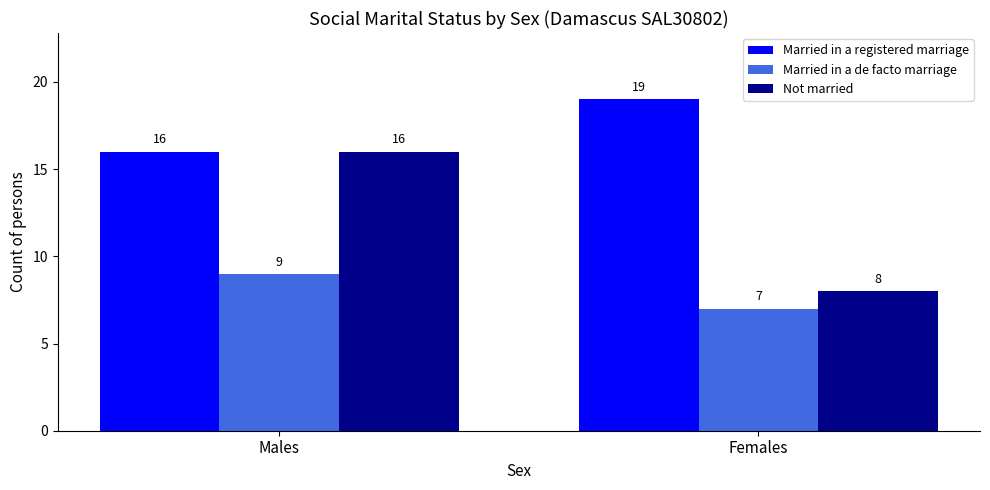

Rank the categories by Married in a de facto marriage value from highest to lowest.

Males, Females